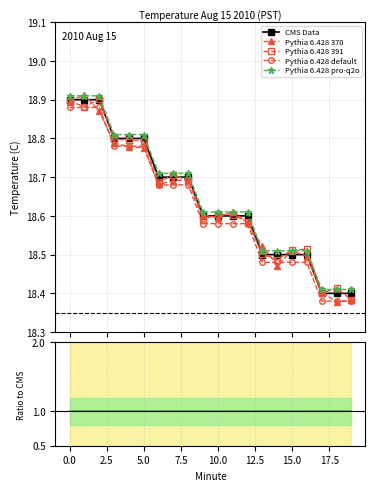

How many CMS Data values are between 18 and 19?

20